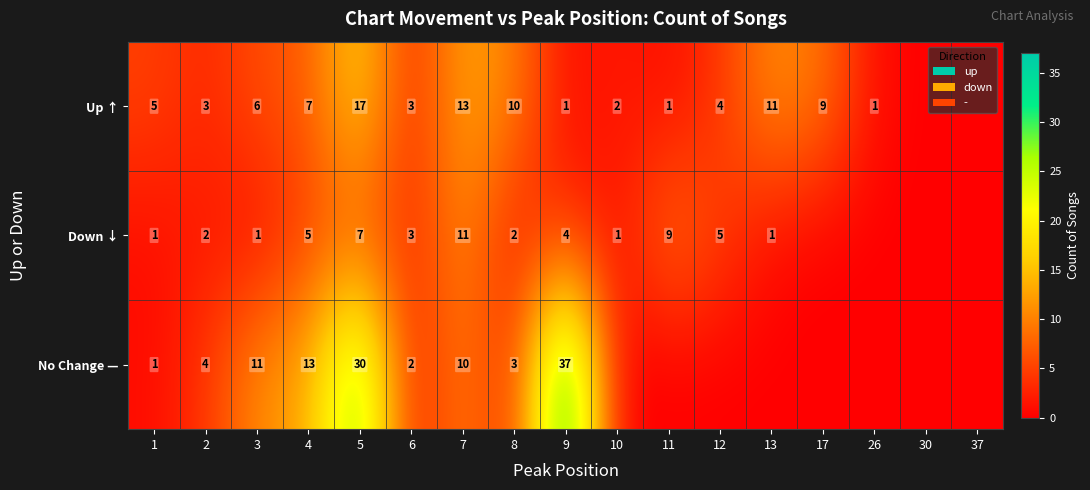

At which category is the sum across all series the highest?

5